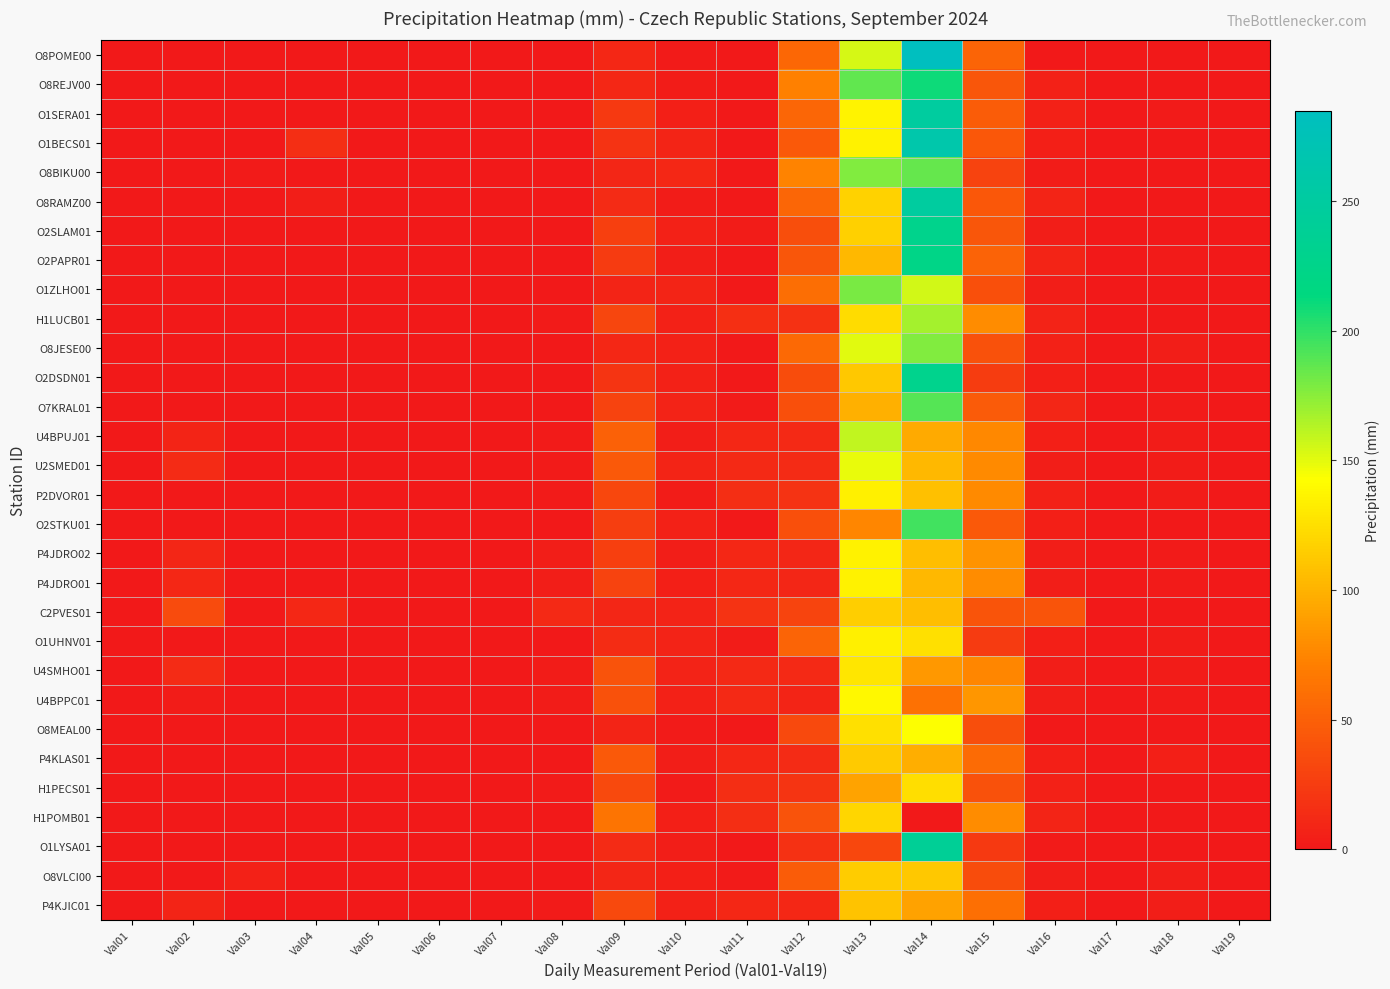

Which category has the lowest value across all series?

Val02